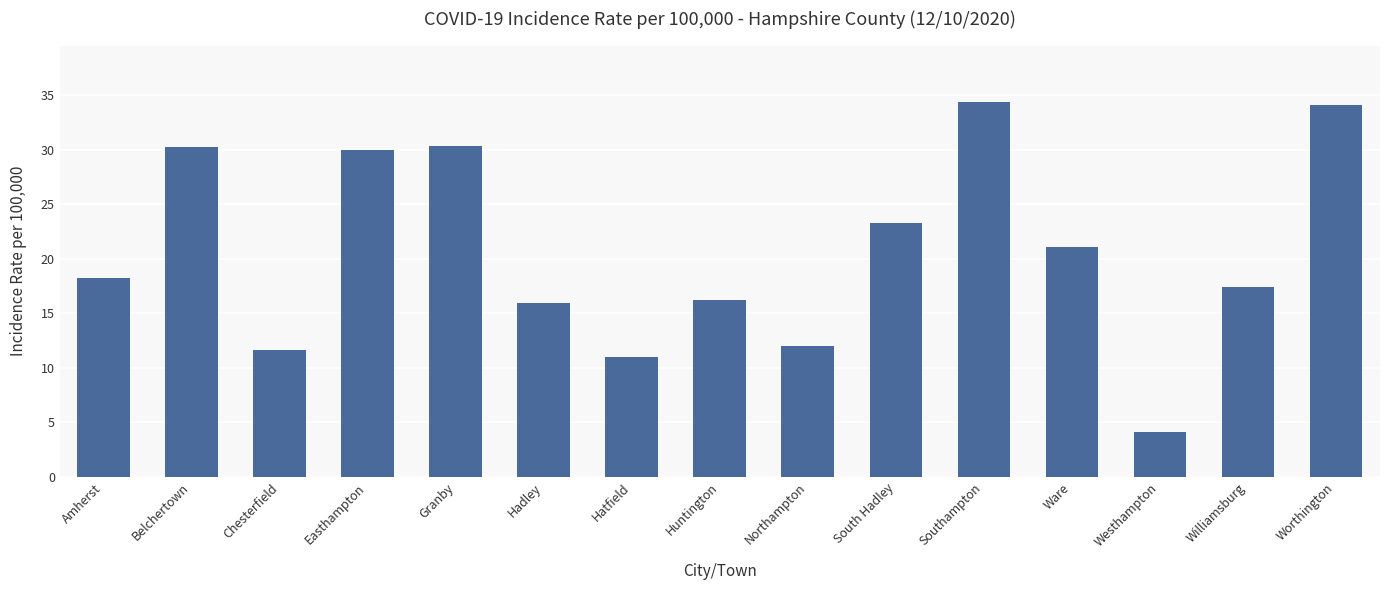

How many bars are there in total?

15